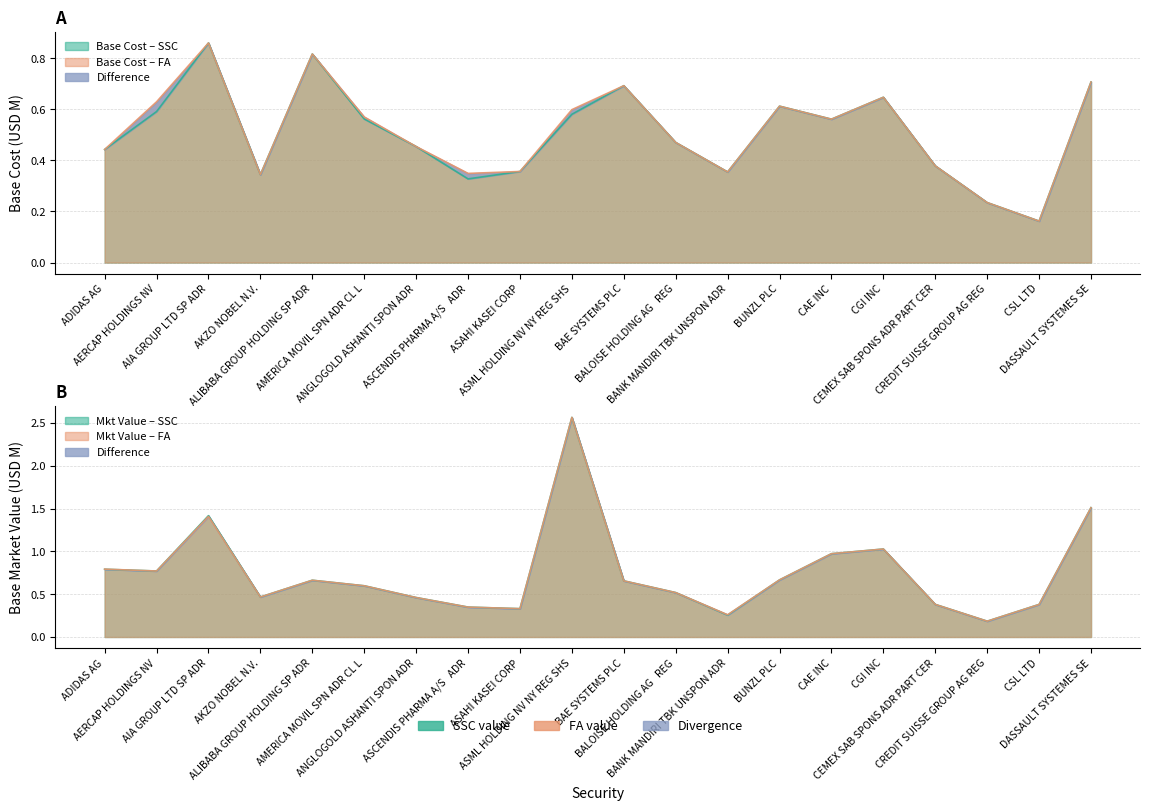

What is the average value of the Base Market Value SSC series?

0.7